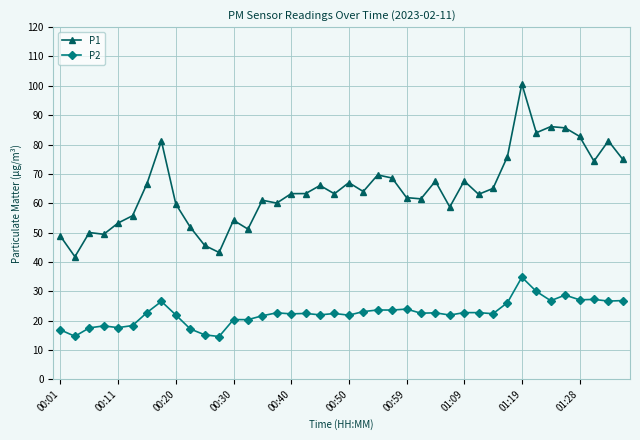

What is the minimum value shown in the chart?

14.6